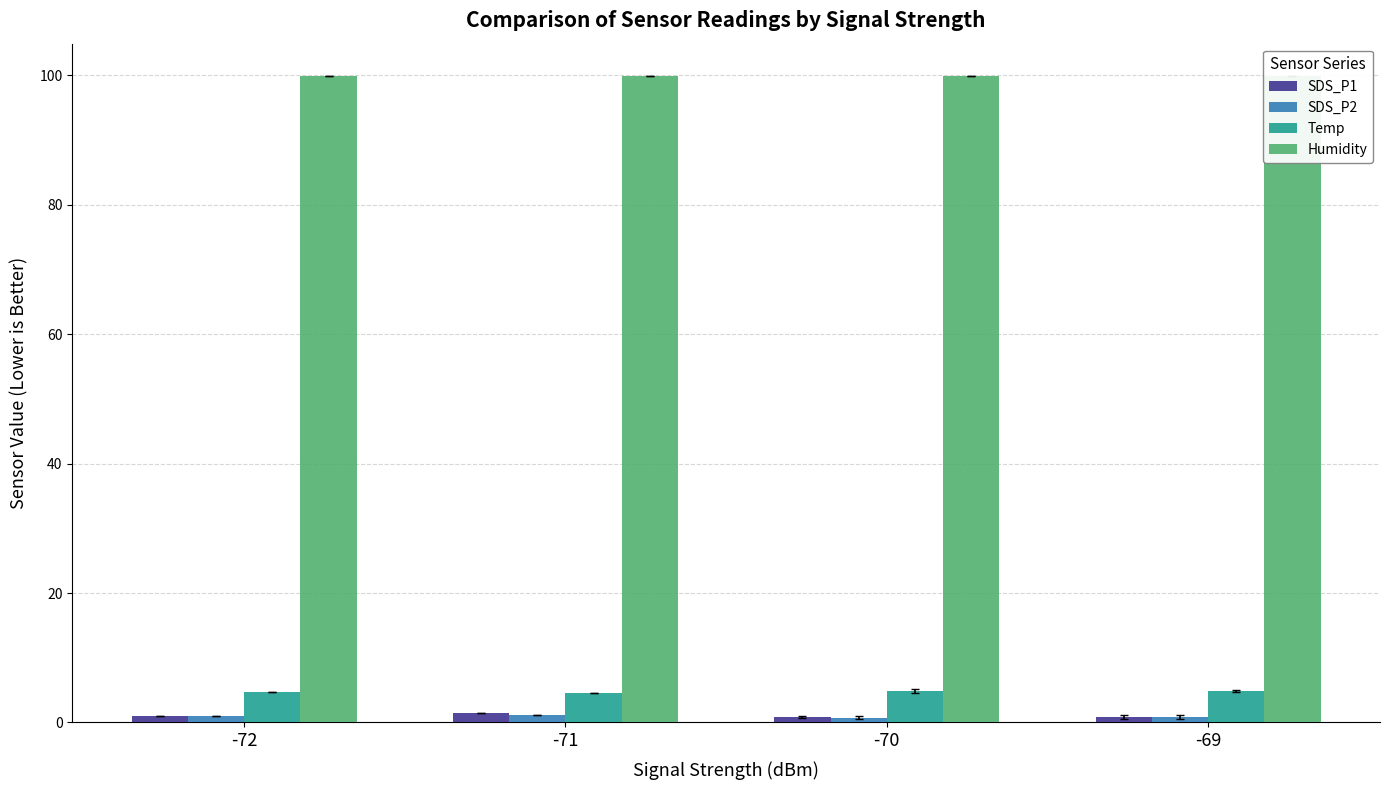

Which series has the largest total across all categories?

Humidity